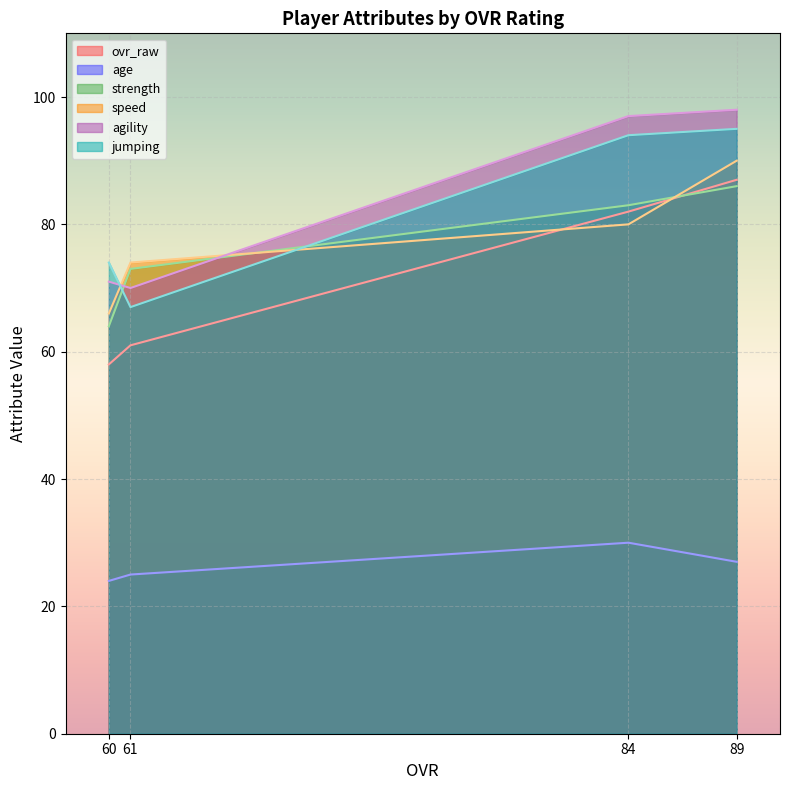

True or false: strength and age cross at least once.

False